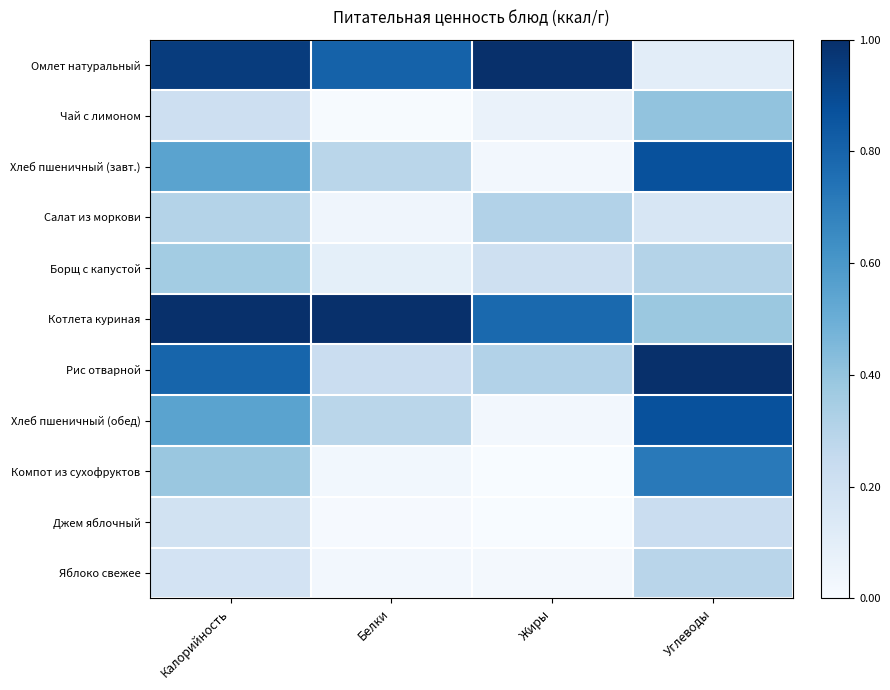

At Углеводы, list the series in order from largest to smallest.

Рис отварной, Хлеб пшеничный (завт.), Хлеб пшеничный (обед), Компот из сухофруктов, Чай с лимоном, Котлета куриная, Борщ с капустой, Яблоко свежее, Джем яблочный, Салат из моркови, Омлет натуральный